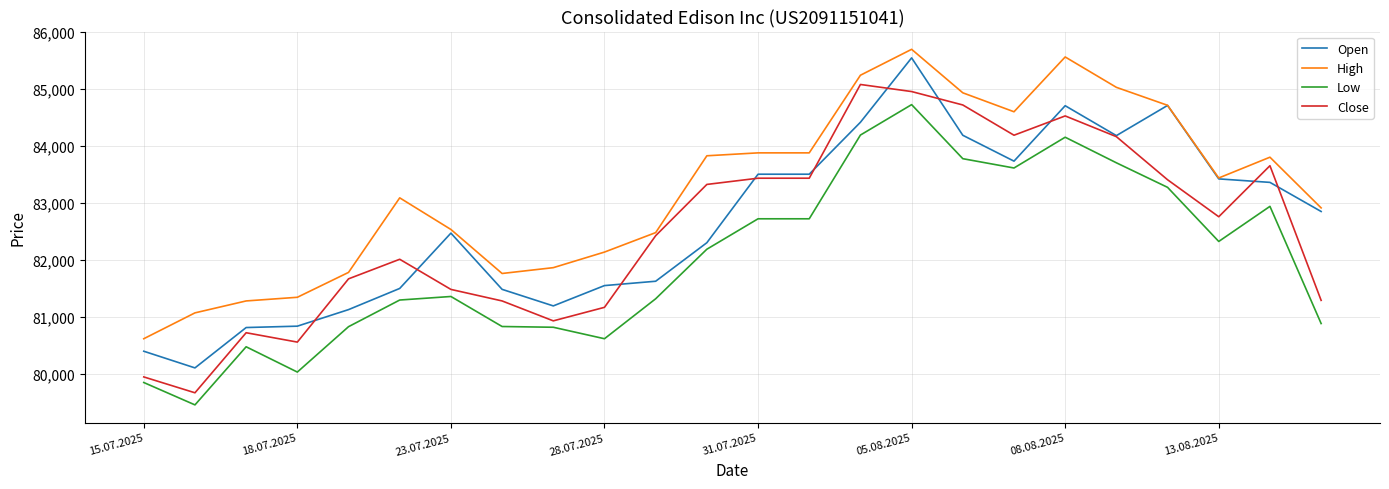

What is the maximum value shown in the chart?

85689